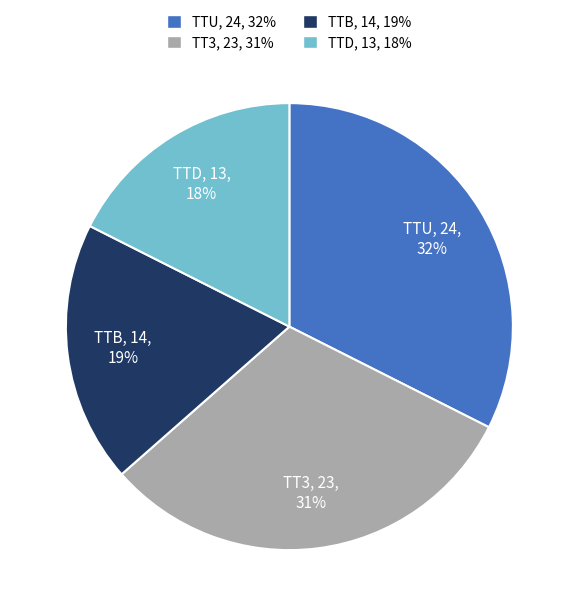

Is there any slice that represents more than half of the pie?

No